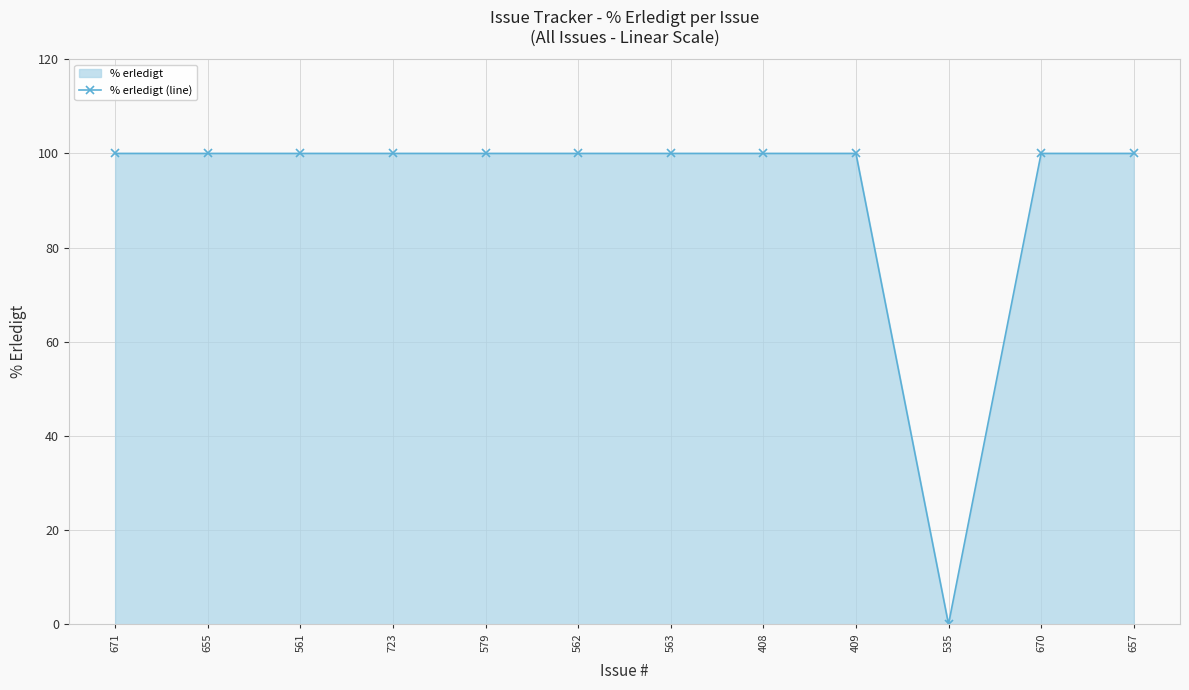

What is the sum of all values?

1100